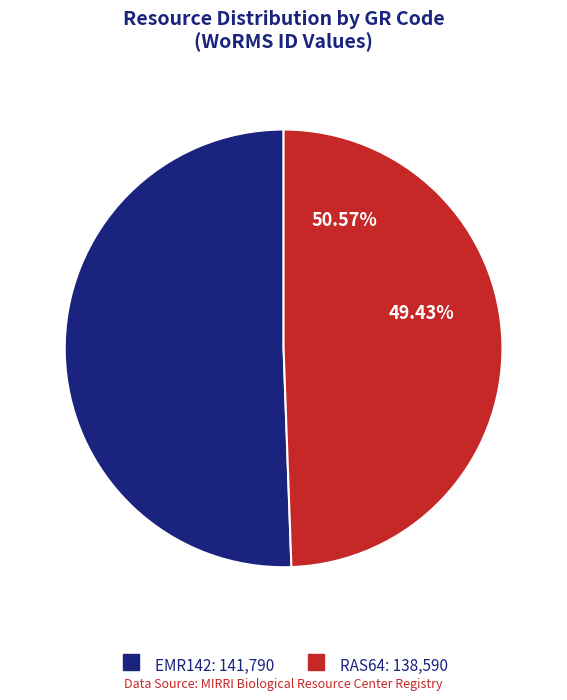

To the nearest percent, what is the average slice percentage?

50%